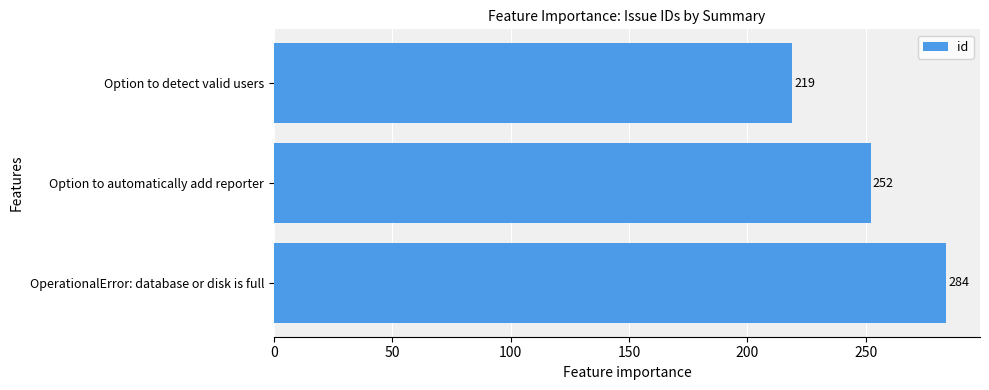

Reading bottom to top, transcribe all the data shown in this chart.

284	252	219